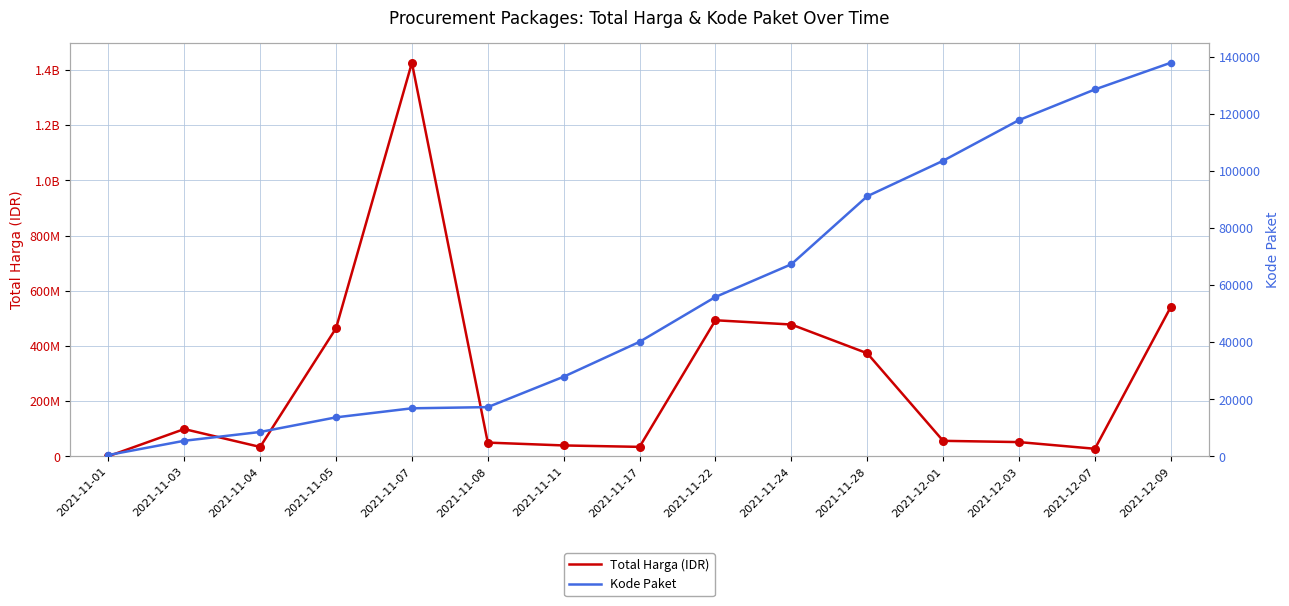

What are all the series names shown in the legend?

Total Harga (IDR), Kode Paket